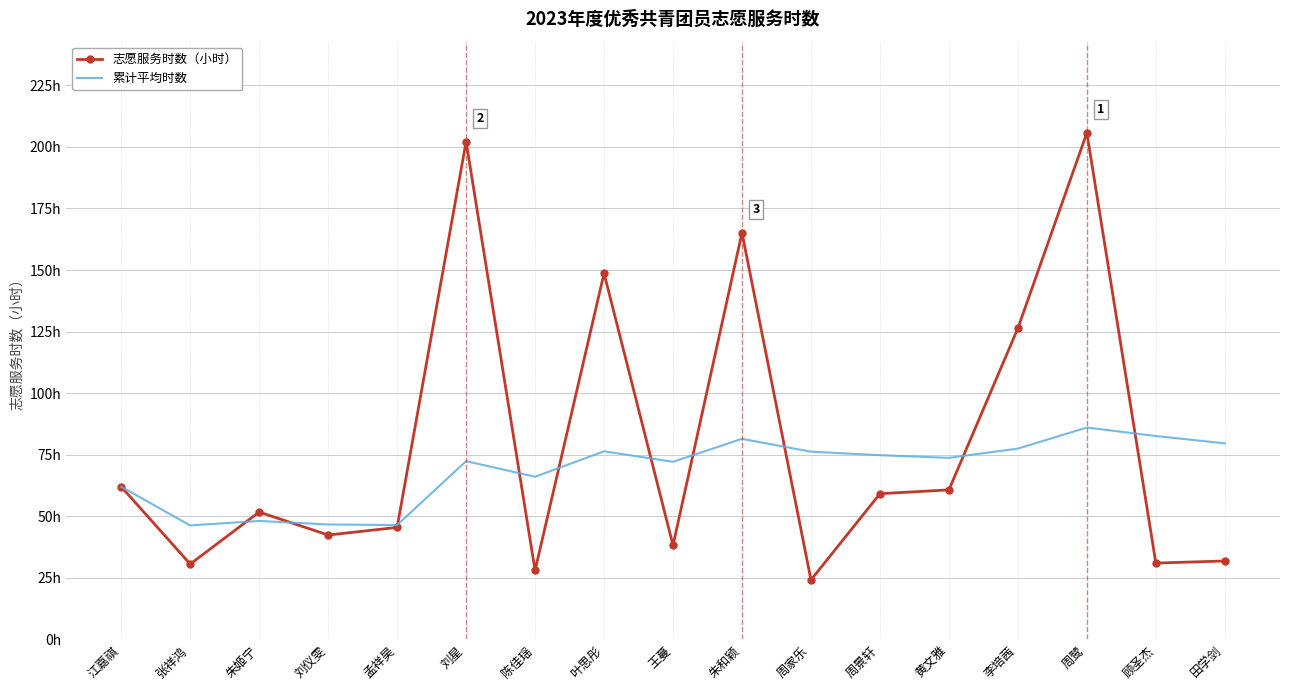

After their last crossing, which series has the higher values: 志愿服务时数（小时） or 累计平均时数?

累计平均时数